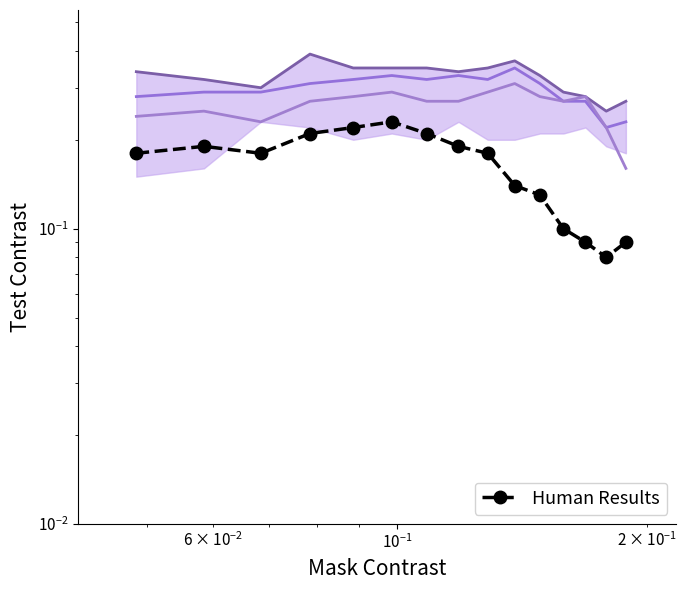

Which series has the largest total across all categories?

band_top